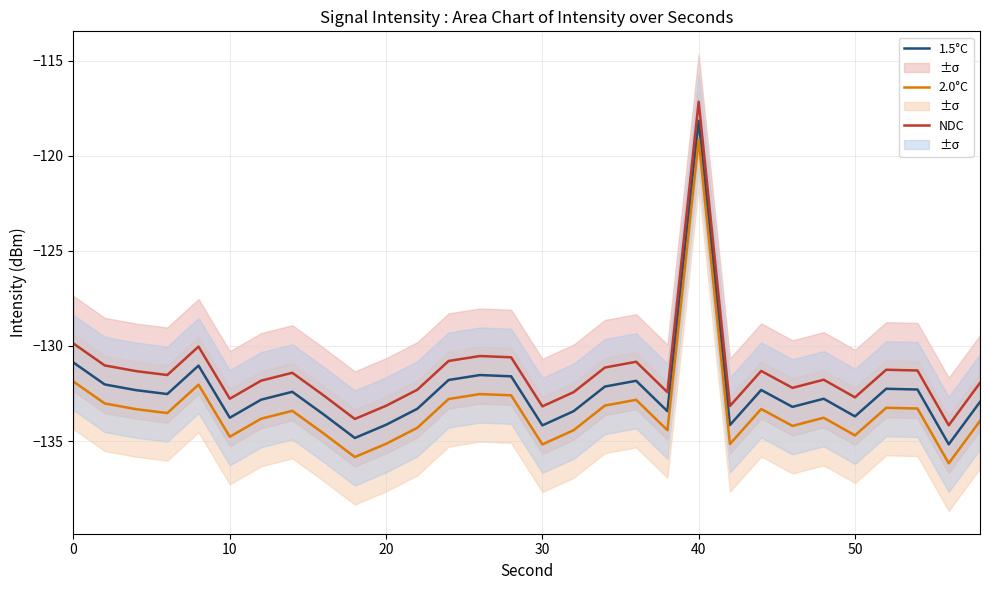

Read the NDC value at 10.

-132.8